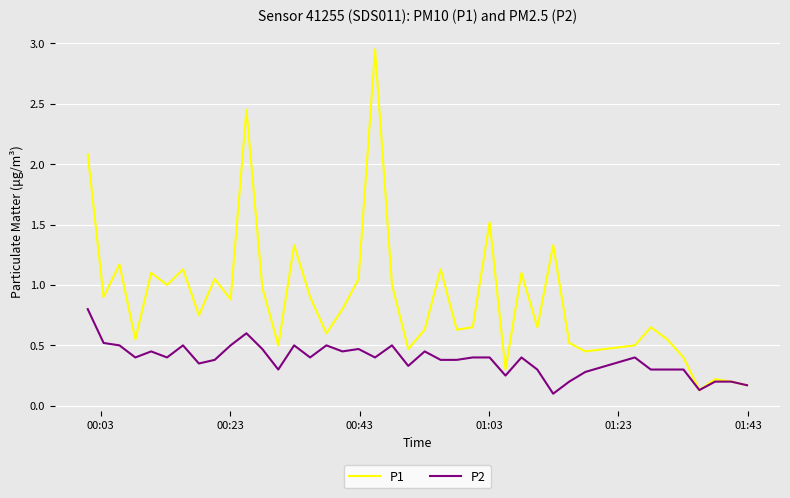

Which series has the largest total across all categories?

P1